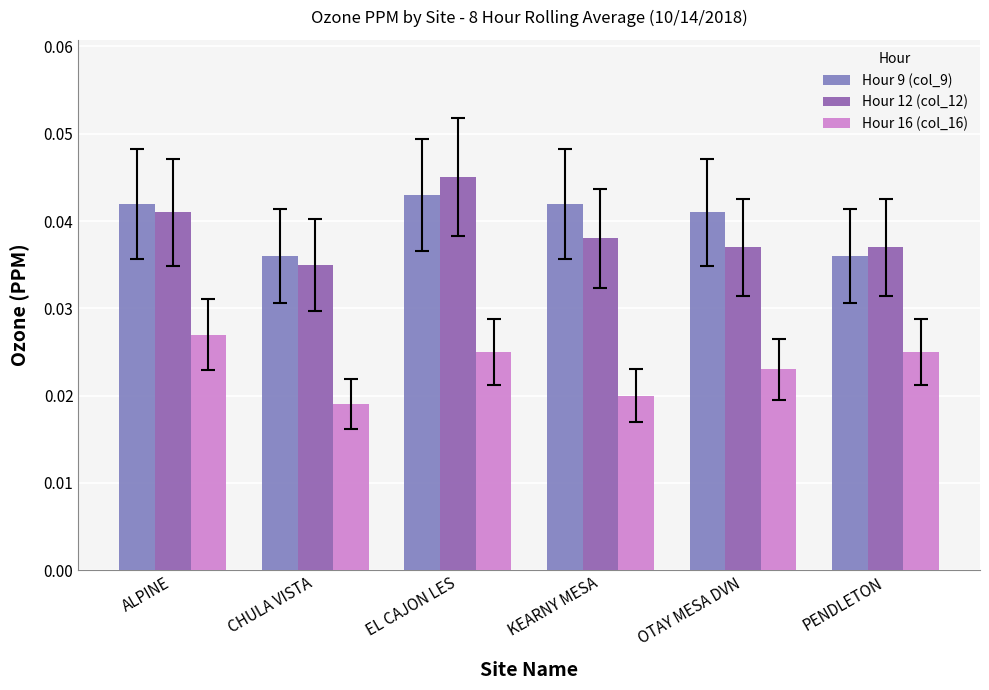

Reading left to right, list all the values displayed in this chart.

Hour 9 (col_9): ALPINE=0.0	CHULA VISTA=0.0	EL CAJON LES=0.0	KEARNY MESA=0.0	OTAY MESA DVN=0.0	PENDLETON=0.0
Hour 12 (col_12): ALPINE=0.0	CHULA VISTA=0.0	EL CAJON LES=0.0	KEARNY MESA=0.0	OTAY MESA DVN=0.0	PENDLETON=0.0
Hour 16 (col_16): ALPINE=0.0	CHULA VISTA=0.0	EL CAJON LES=0.0	KEARNY MESA=0.0	OTAY MESA DVN=0.0	PENDLETON=0.0